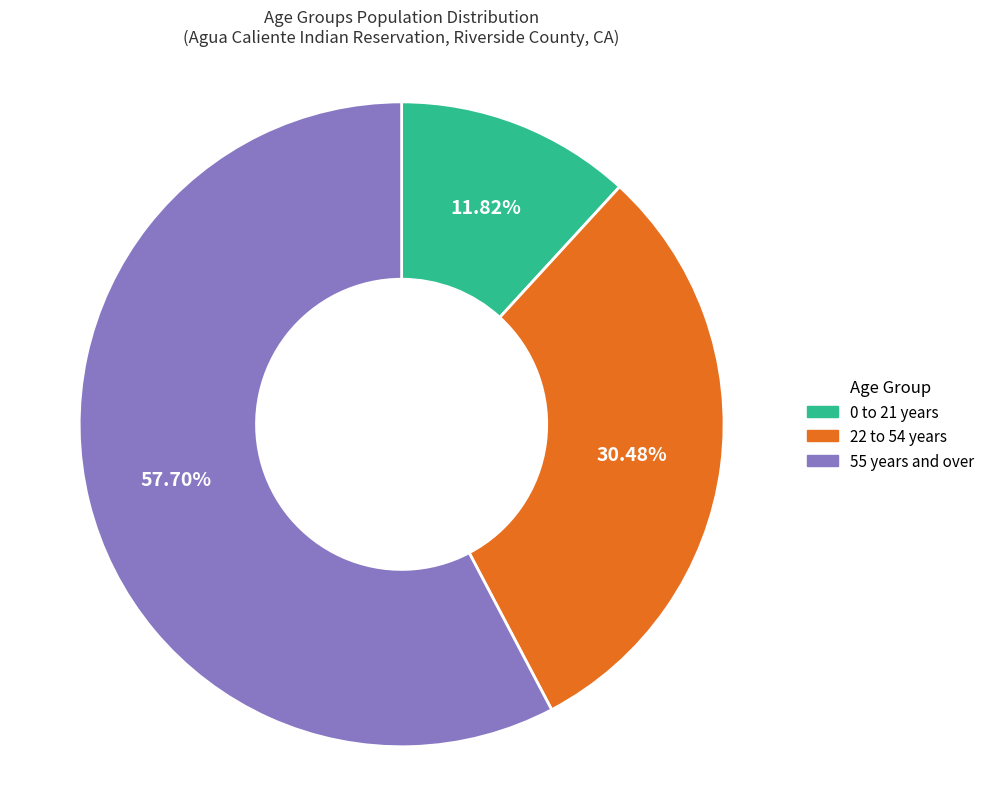

Rank the categories by value from lowest to highest.

0 to 21 years, 22 to 54 years, 55 years and over